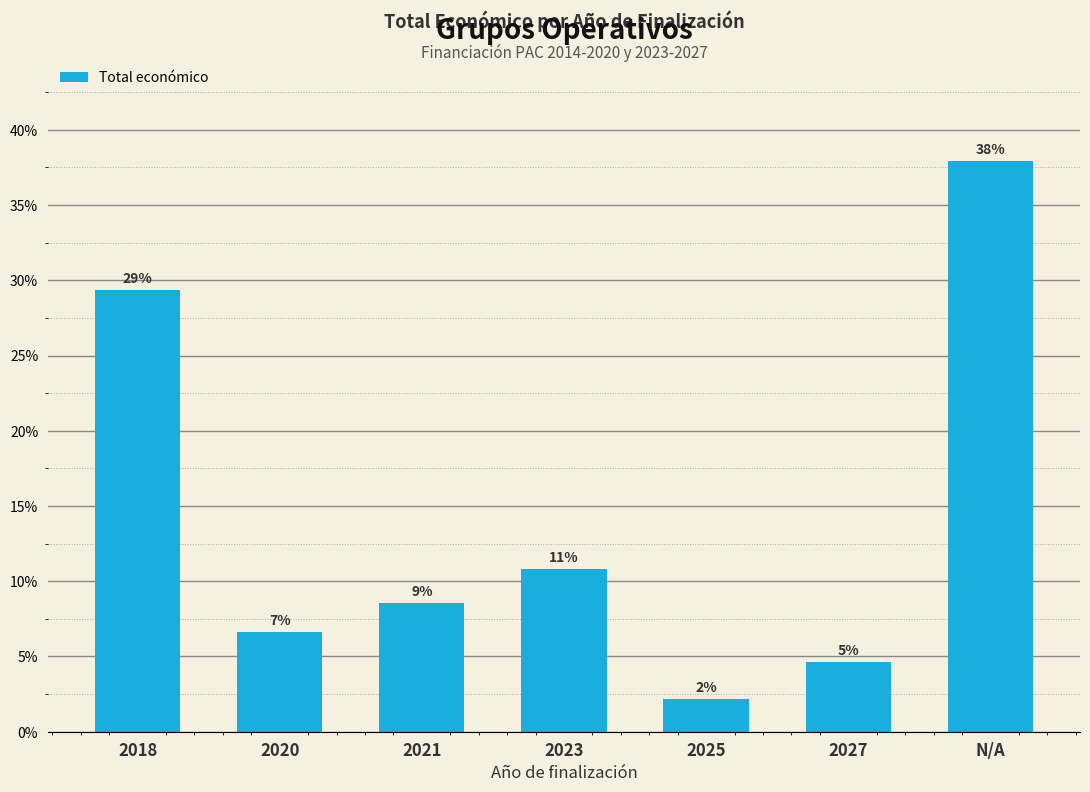

What is the label of the 4th bar from the right?

2023